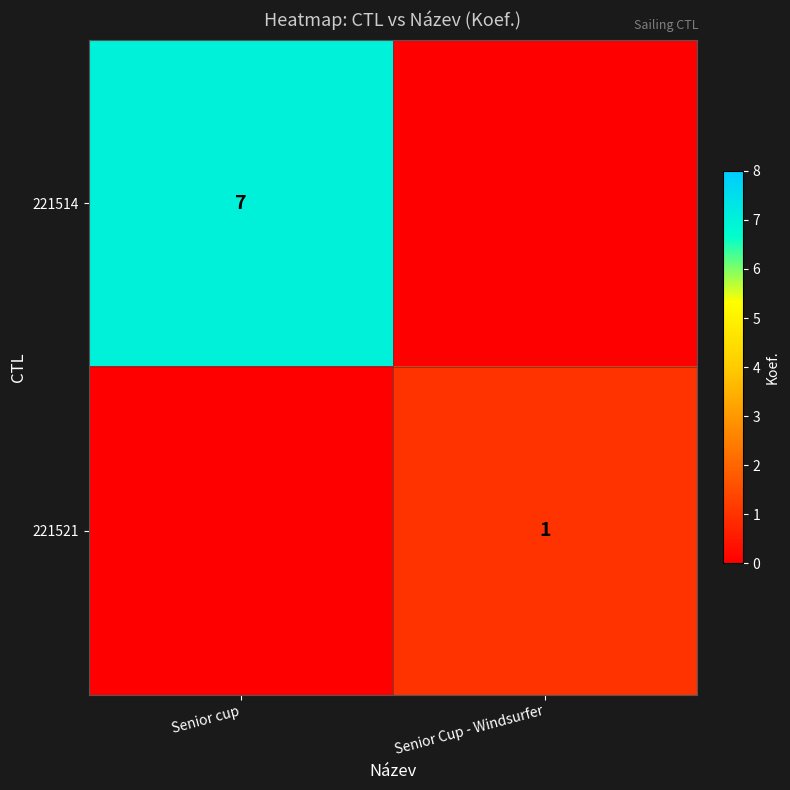

The value of 221521 at Senior Cup - Windsurfer is 2. True or false?

False